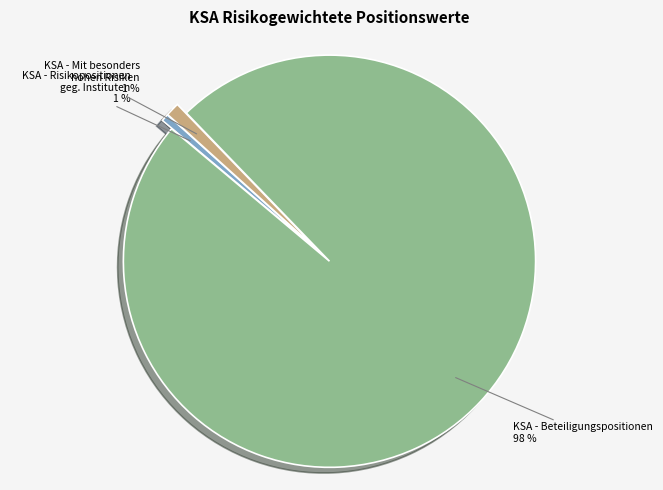

Does any single category account for the majority?

Yes